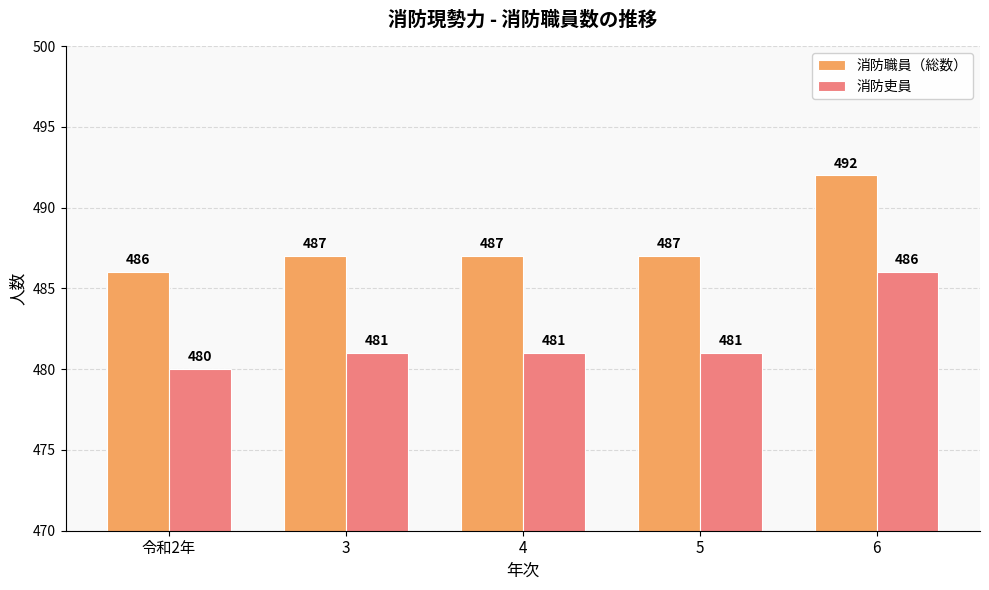

What is the sum of all 消防吏員 values?

2409